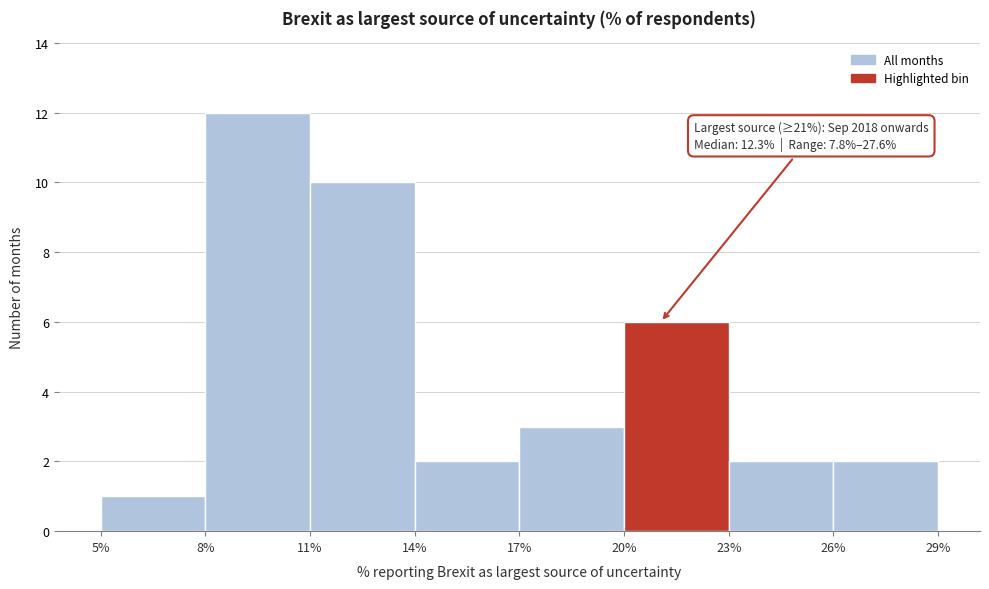

Over which range of the x-axis is the bar tallest?

8% to 11%